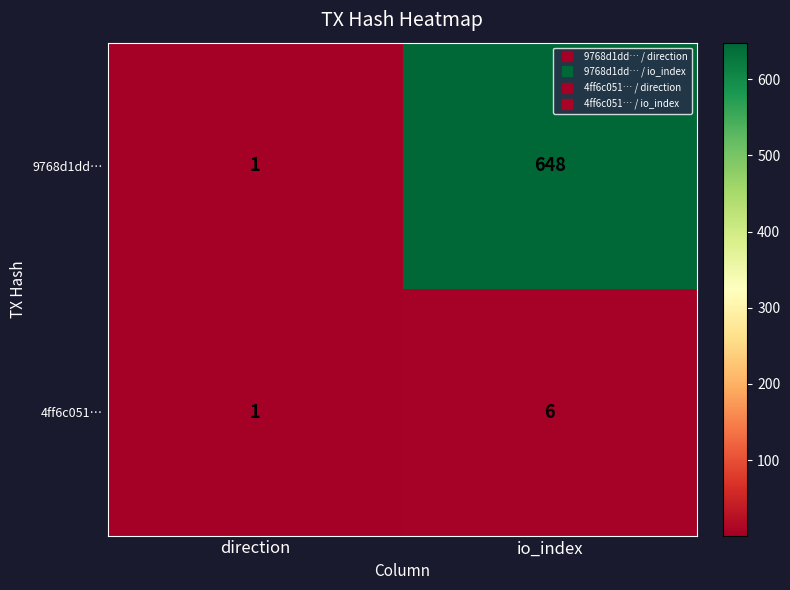

Which series has the largest total across all categories?

9768d1dd…